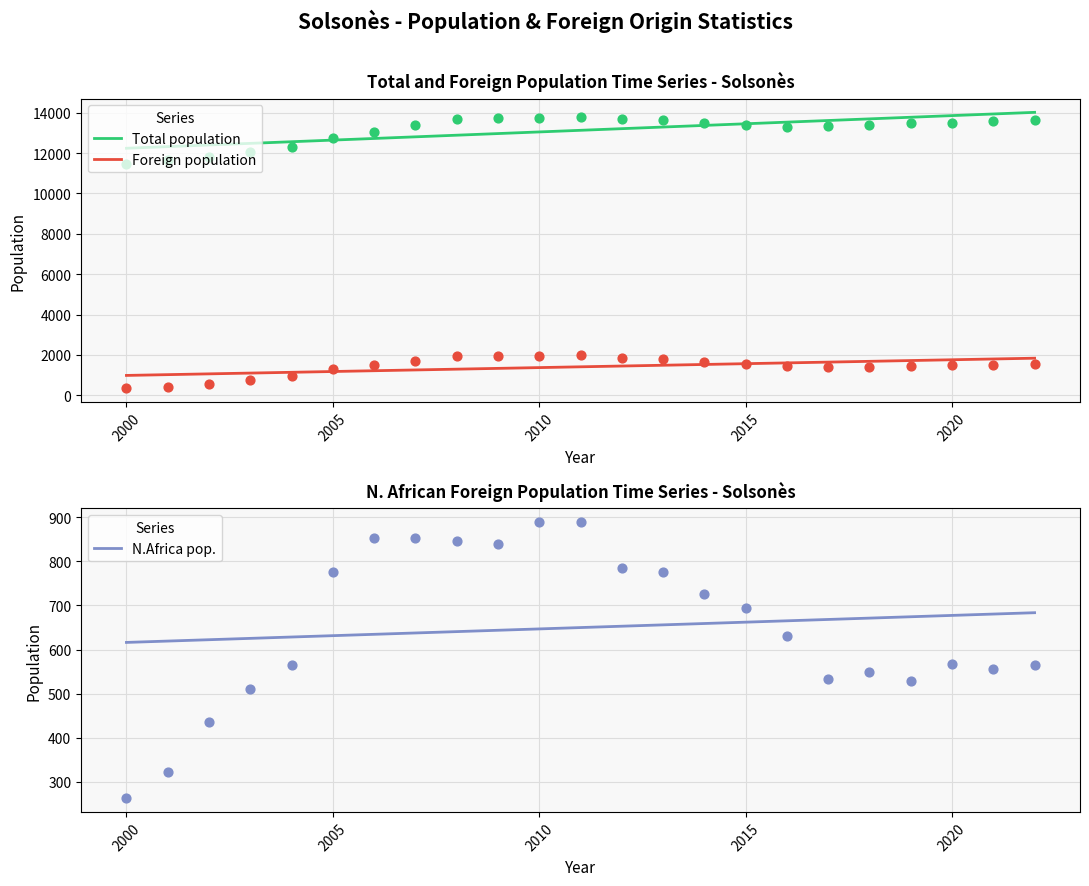

Which series reaches the minimum Y coordinate?

N.Africa pop.